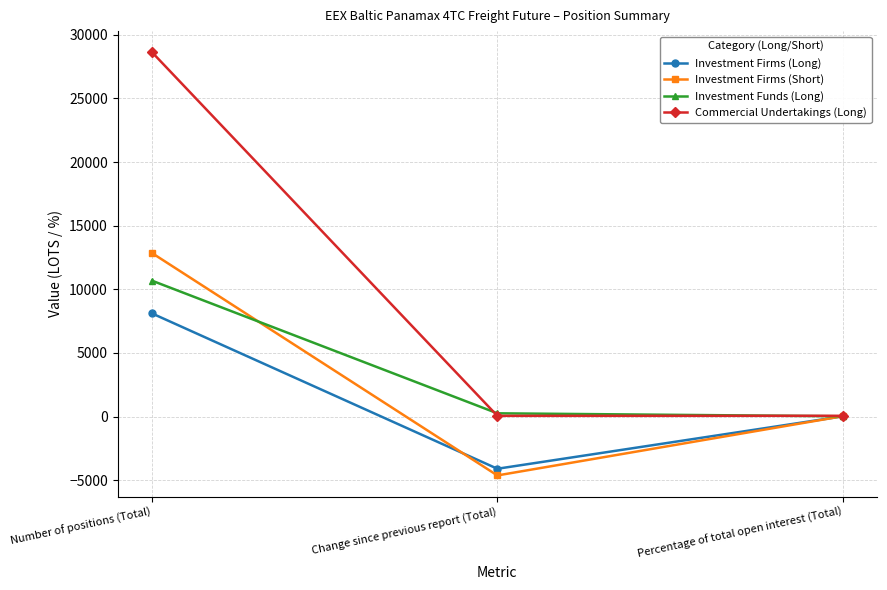

How many lines are shown in the chart?

4